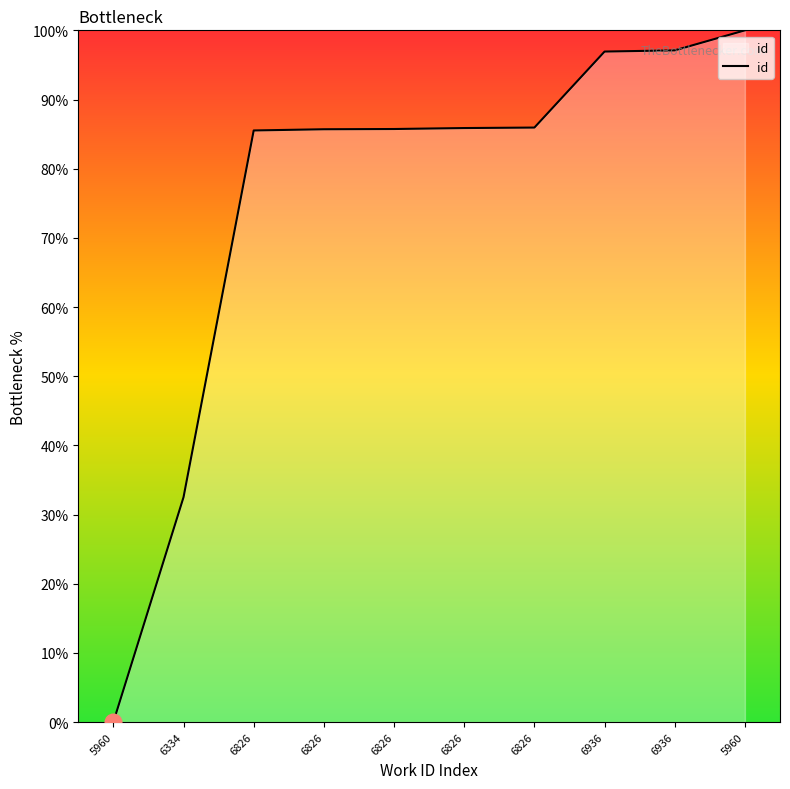

How many lines are shown in the chart?

1